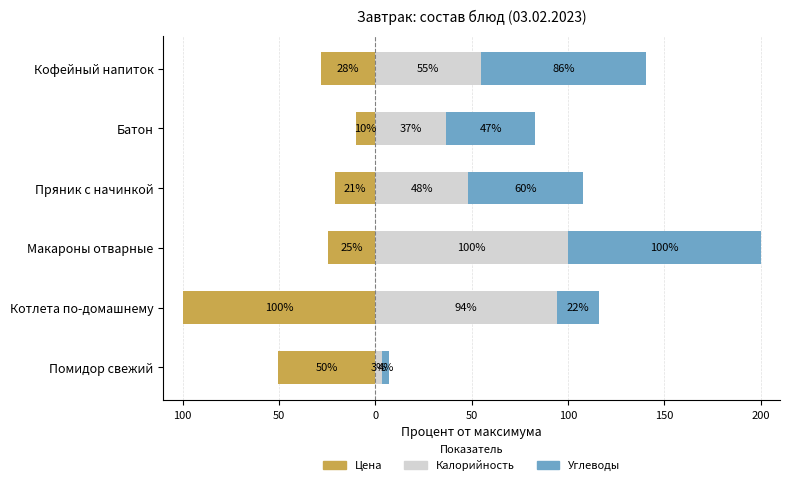

Reading left to right, extract all data points from this chart.

Цена: -50.4	-100.0	-24.5	-20.9	-10.1	-28.3
Калорийность: 3.4	94.1	100.0	48.3	36.6	54.6
Углеводы: 3.9	21.8	100.0	59.5	46.5	85.8